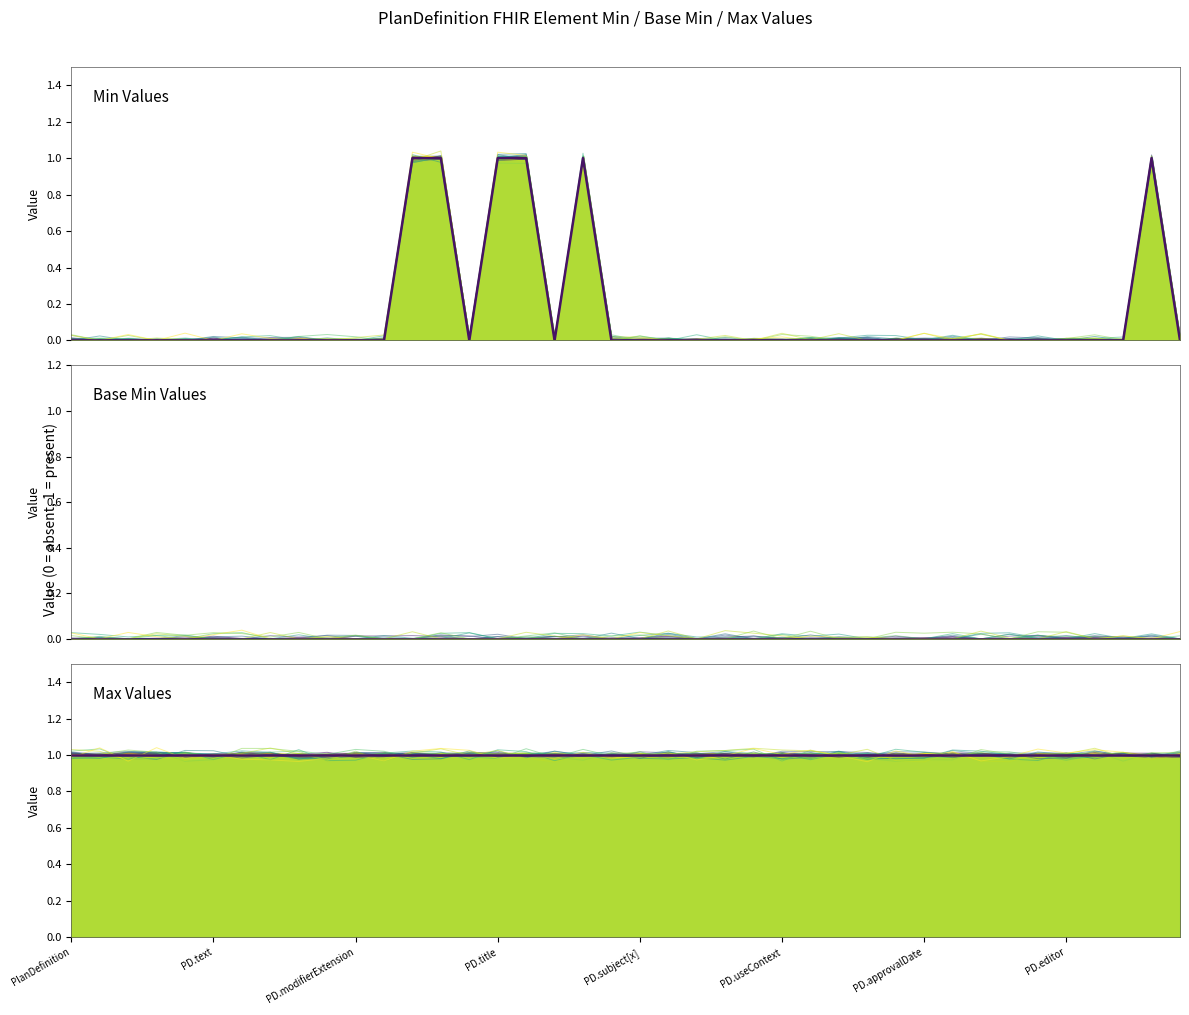

True or false: Max (numeric) has more than 0 points higher than both neighbors.

False